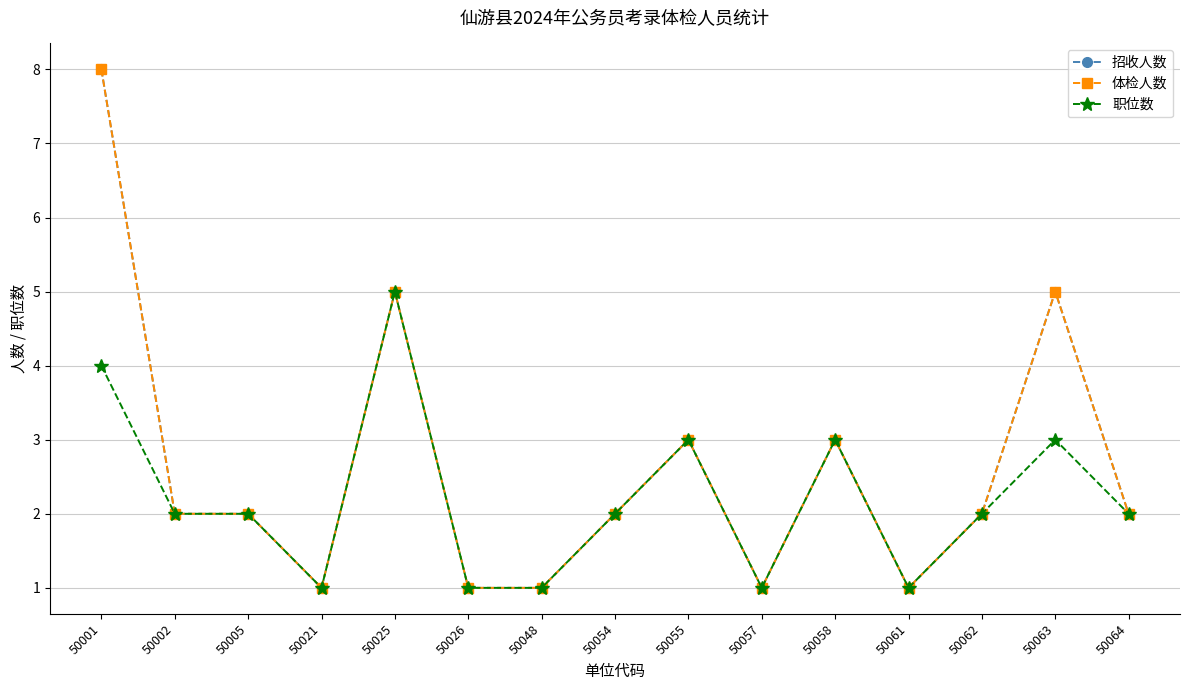

Reading left to right, what are all the values shown in this chart?

招收人数: 8	2	2	1	5	1	1	2	3	1	3	1	2	5	2
体检人数: 8	2	2	1	5	1	1	2	3	1	3	1	2	5	2
职位数: 4	2	2	1	5	1	1	2	3	1	3	1	2	3	2